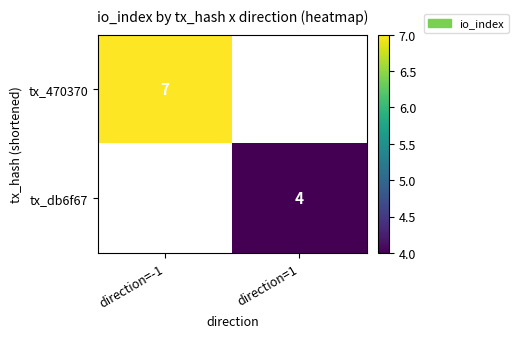

The tx_db6f67 series shows 6 at direction=1. True or false?

False